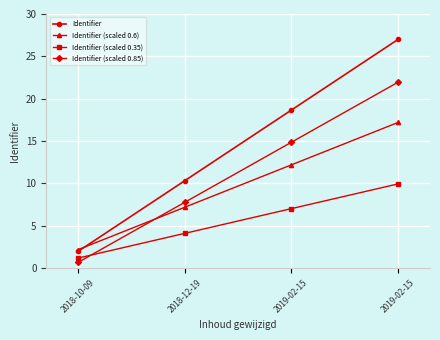

At which label does Identifier (scaled 0.6) first exceed 12?

2019-02-15